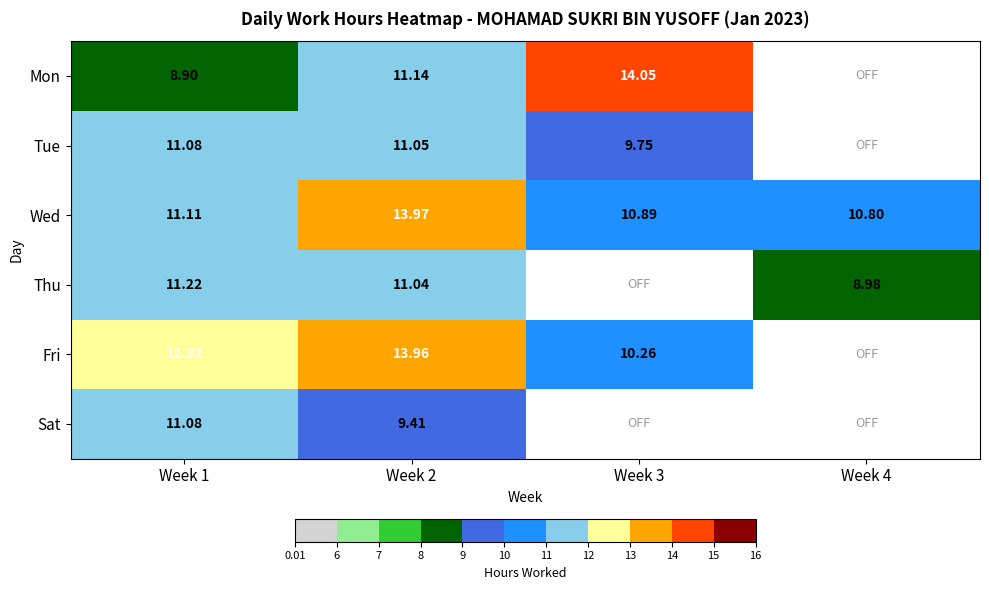

At which category is the sum across all series the highest?

Week 2